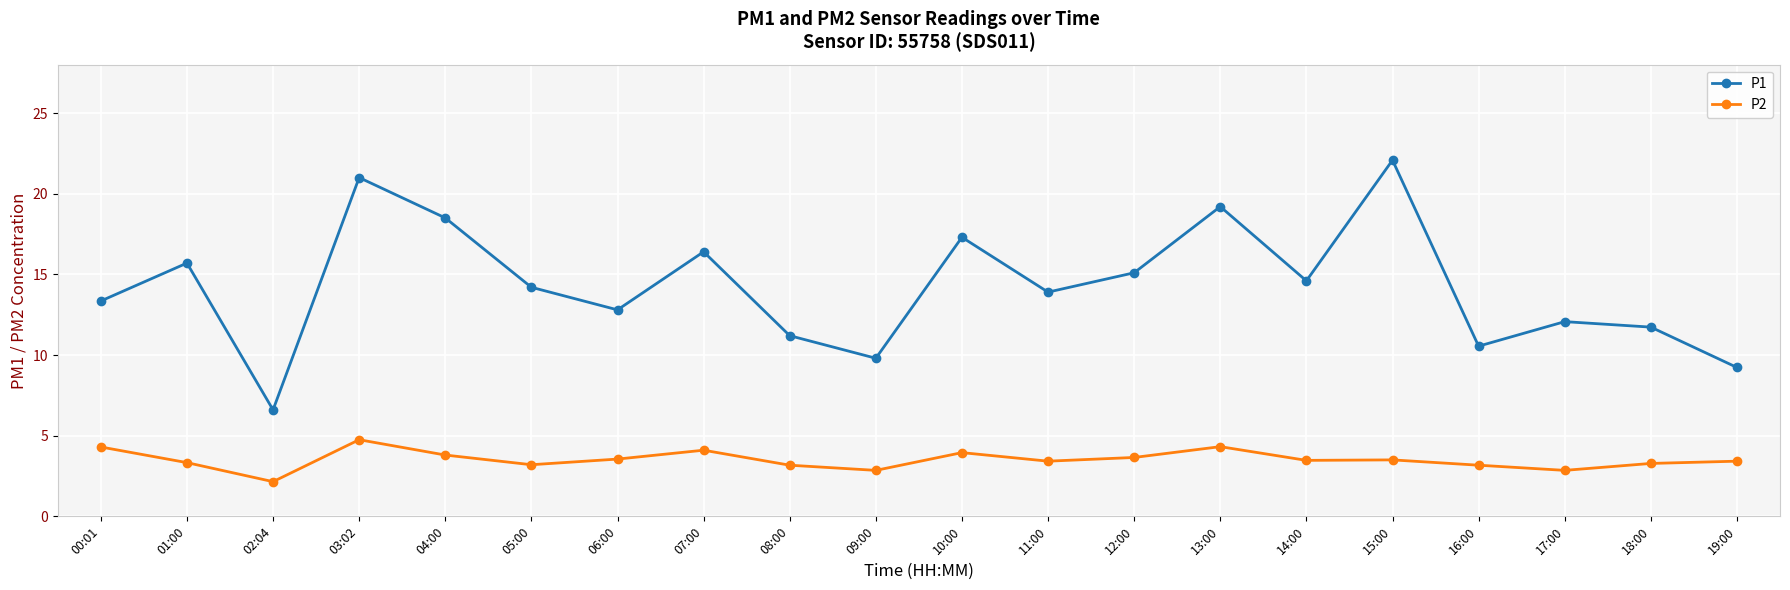

True or false: P1 has a value of 17.8 at 16:00.

False